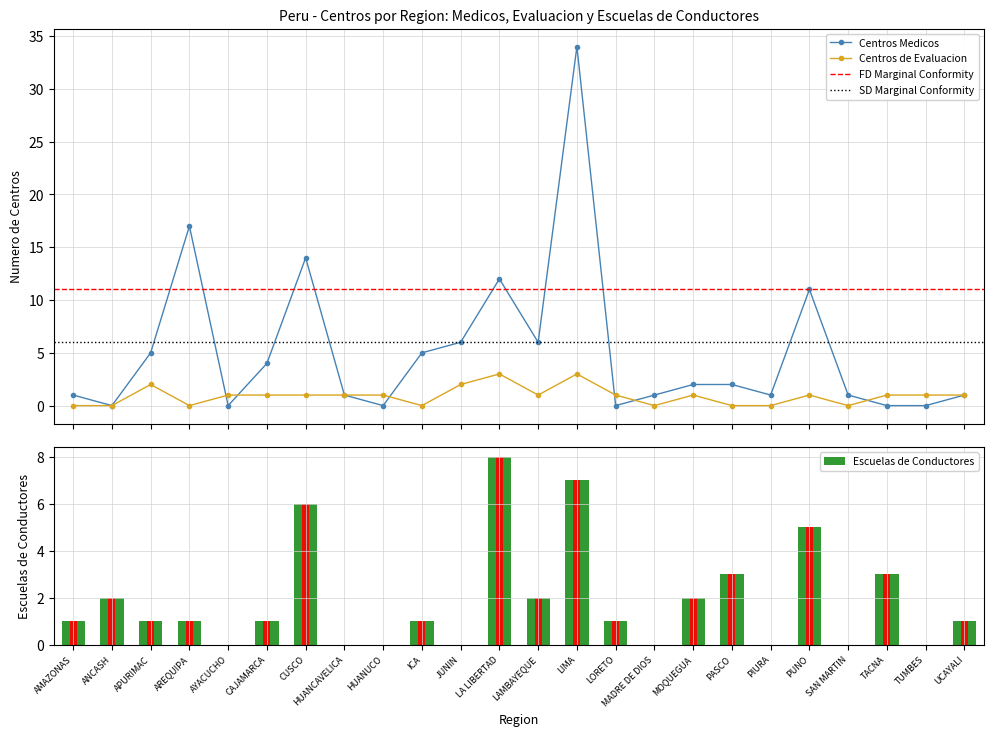

What is the label of the 22nd bar from the left?

TACNA